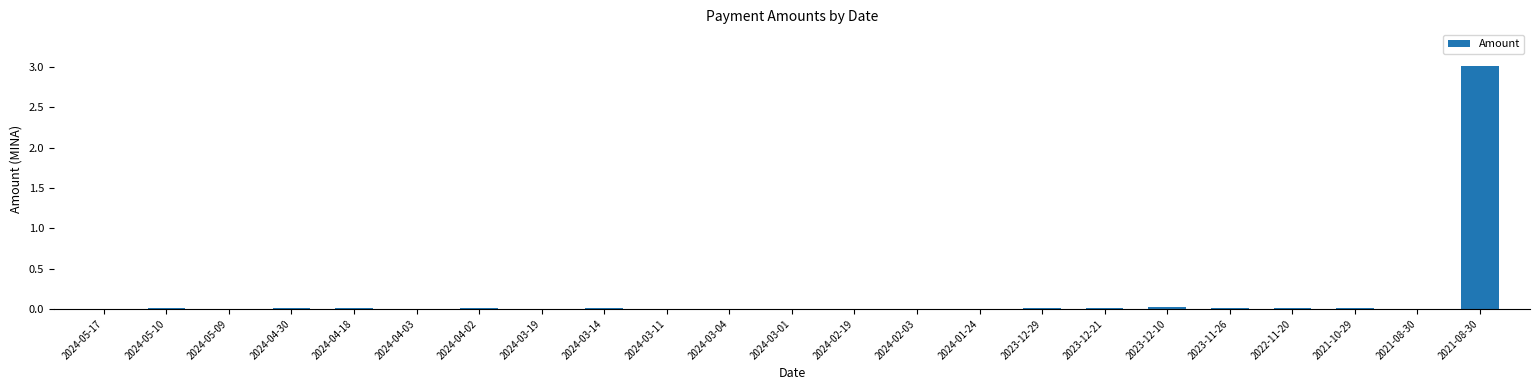

Reading left to right, list all the values displayed in this chart.

2024-05-17=0.0	2024-05-10=0.0	2024-05-09=0.0	2024-04-30=0.0	2024-04-18=0.0	2024-04-03=0.0	2024-04-02=0.0	2024-03-19=0.0	2024-03-14=0.0	2024-03-11=0.0	2024-03-04=0.0	2024-03-01=0.0	2024-02-19=0.0	2024-02-03=0.0	2024-01-24=0.0	2023-12-29=0.0	2023-12-21=0.0	2023-12-10=0.0	2023-11-26=0.0	2022-11-20=0.0	2021-10-29=0.0	2021-08-30=0.0	2021-08-30=3.0